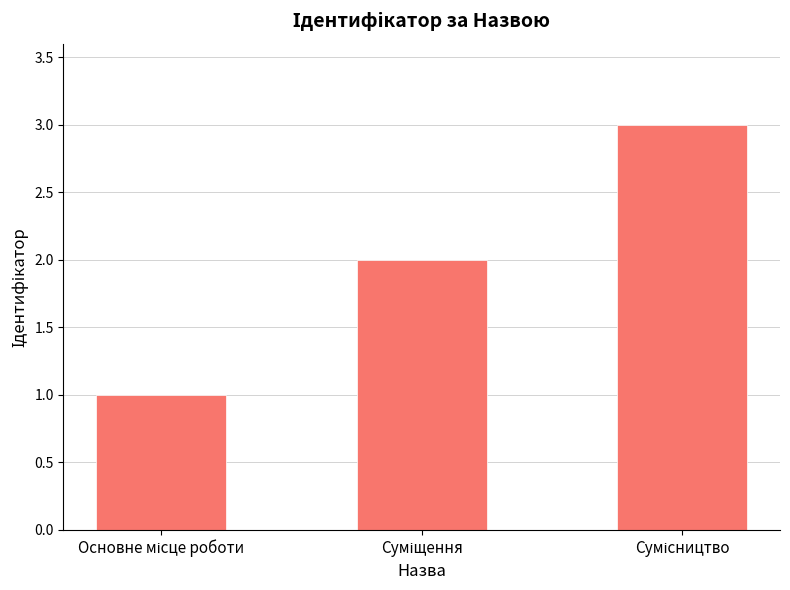

What is the difference between the maximum and minimum values?

2